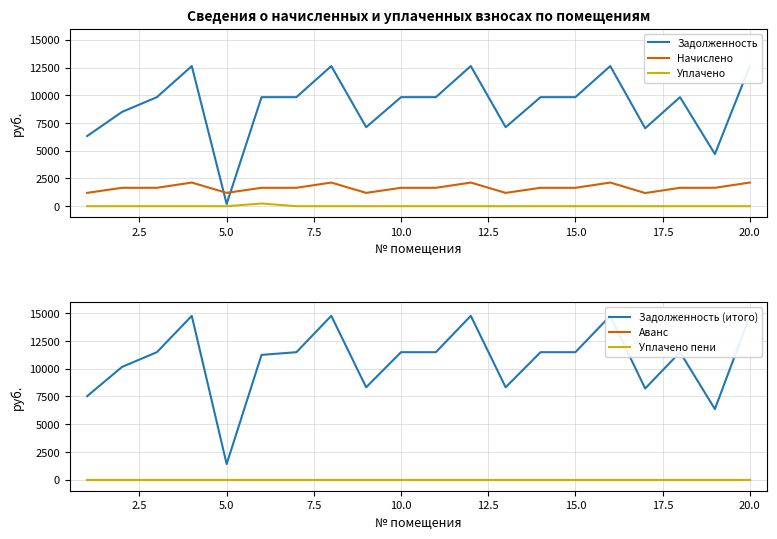

Which series has the widest spread of values?

Задолженность (итого)